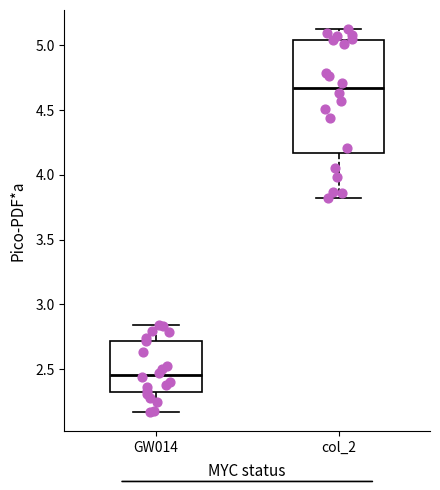

Reading left to right, transcribe this box plot: for each box, give where its median line is, the range the box spans, and where its two whiskers end, as read against the y-axis. The values are not printed on the chart, so give them approximately, as read against the axis.

GW014: median 2.45, box 2.35 to 2.70, whiskers 2.15 to 2.85
col_2: median 4.65, box 4.15 to 5.05, whiskers 3.80 to 5.15